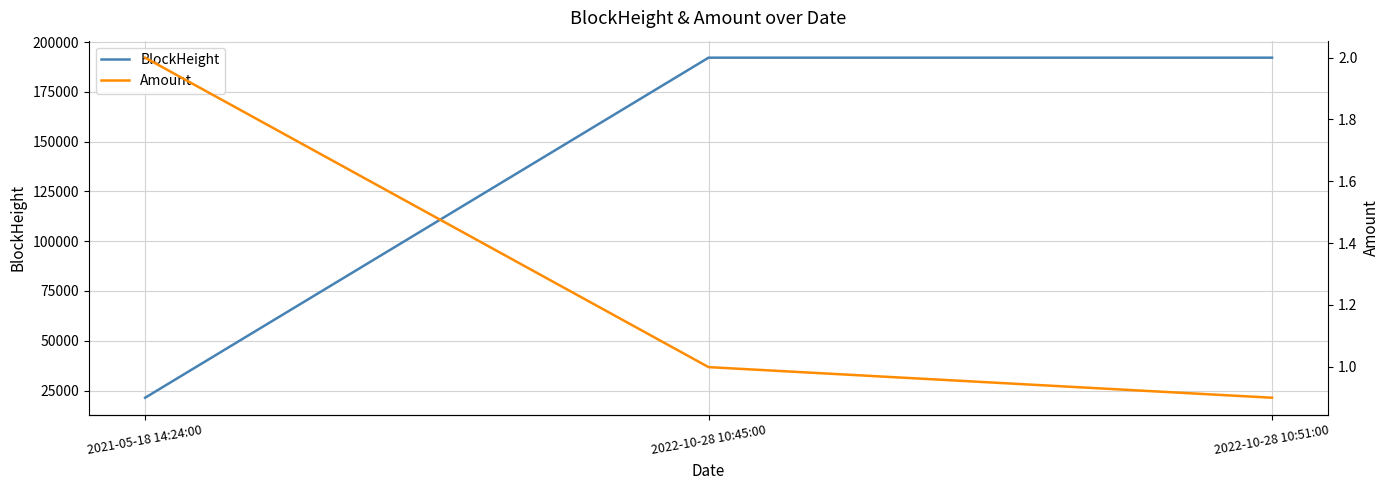

True or false: BlockHeight has a value of 192136.0 at 2022-10-28 10:45:00.

True